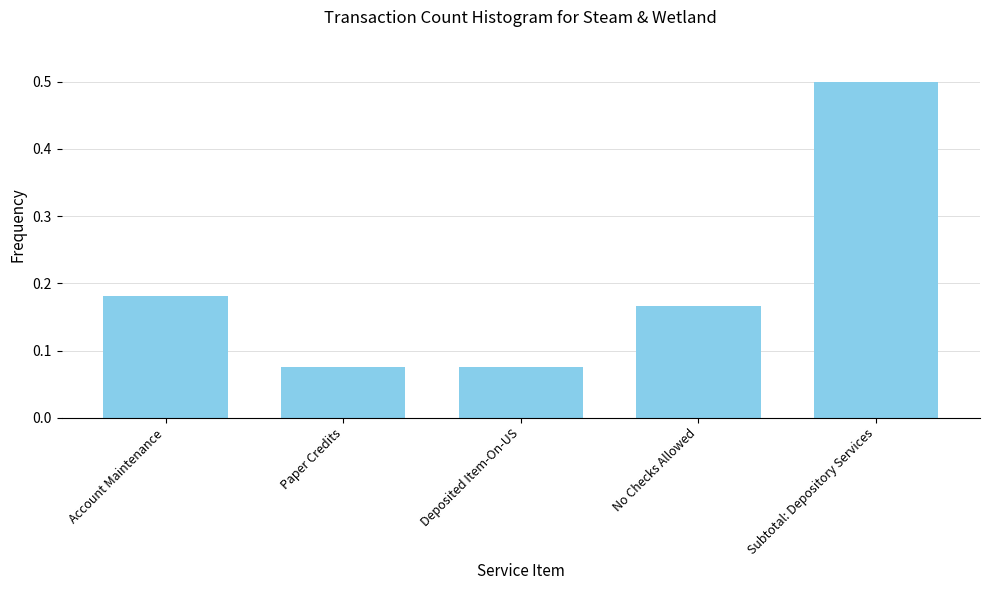

Which has a higher value, Deposited Item-On-US or Account Maintenance?

Account Maintenance